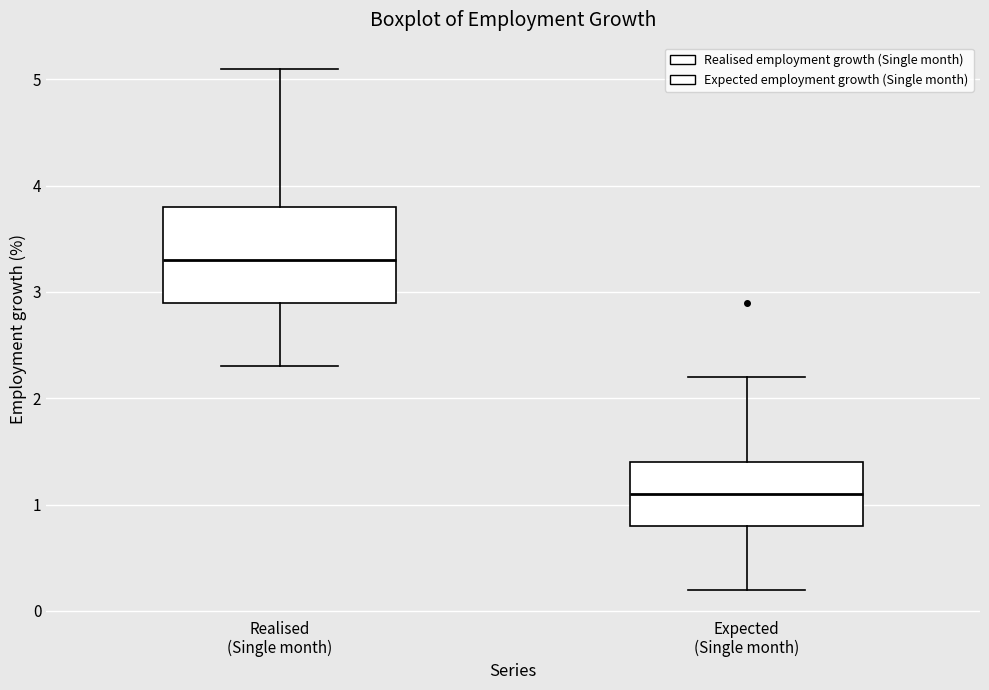

Reading left to right, transcribe this box plot: for each box, give where its median line is, the range the box spans, and where its two whiskers end, as read against the y-axis. The values are not printed on the chart, so give them approximately, as read against the axis.

Realised (Single month): median 3.3, box 2.9 to 3.8, whiskers 2.3 to 5.1
Expected (Single month): median 1.1, box 0.8 to 1.4, whiskers 0.2 to 2.2